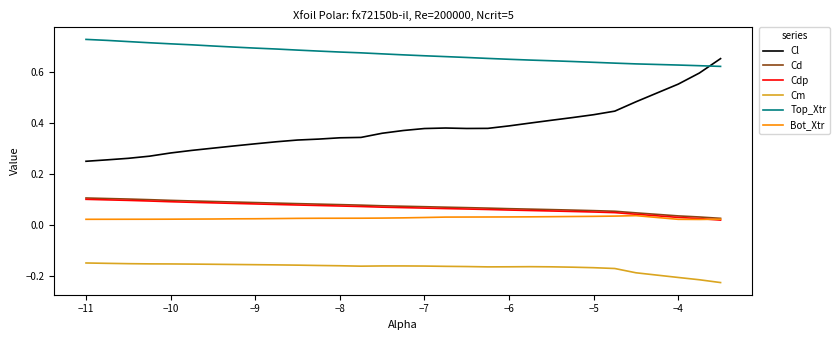

Which series has the largest total across all categories?

Top_Xtr